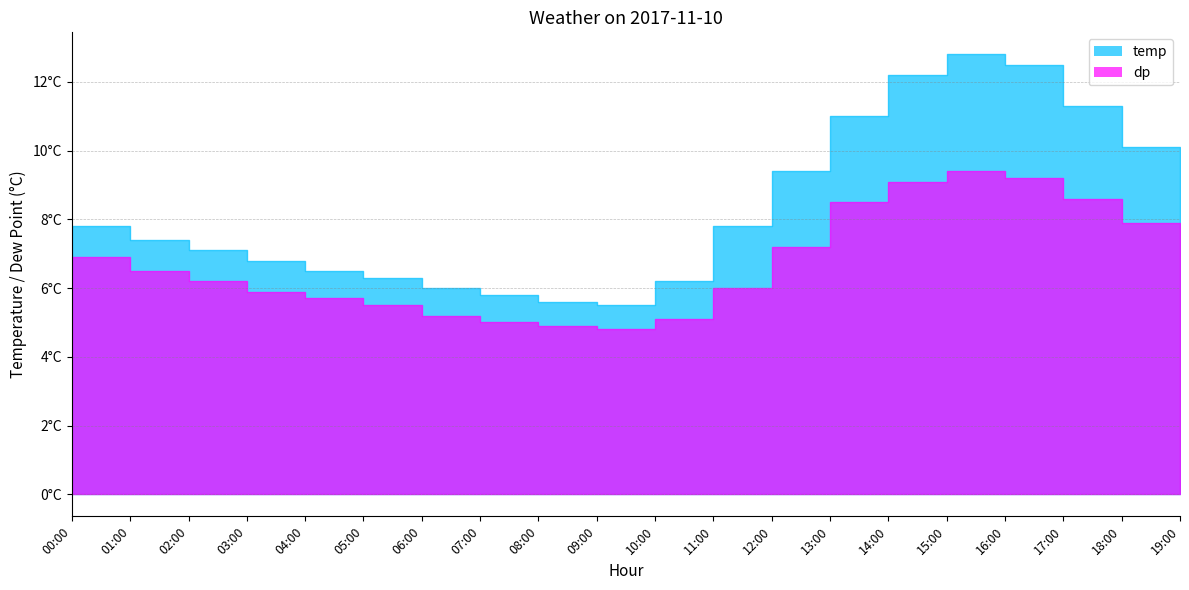

True or false: dp and temp cross at least once.

False